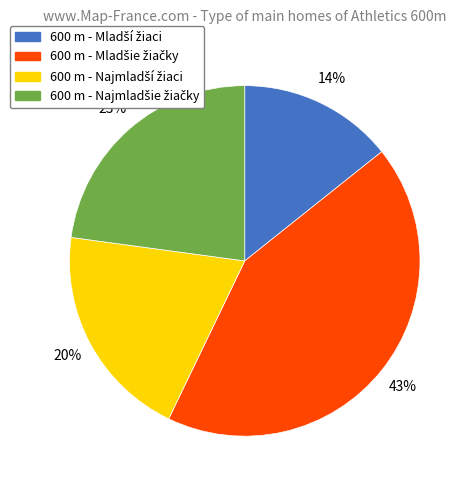

To the nearest percent, what is the average slice percentage?

25%